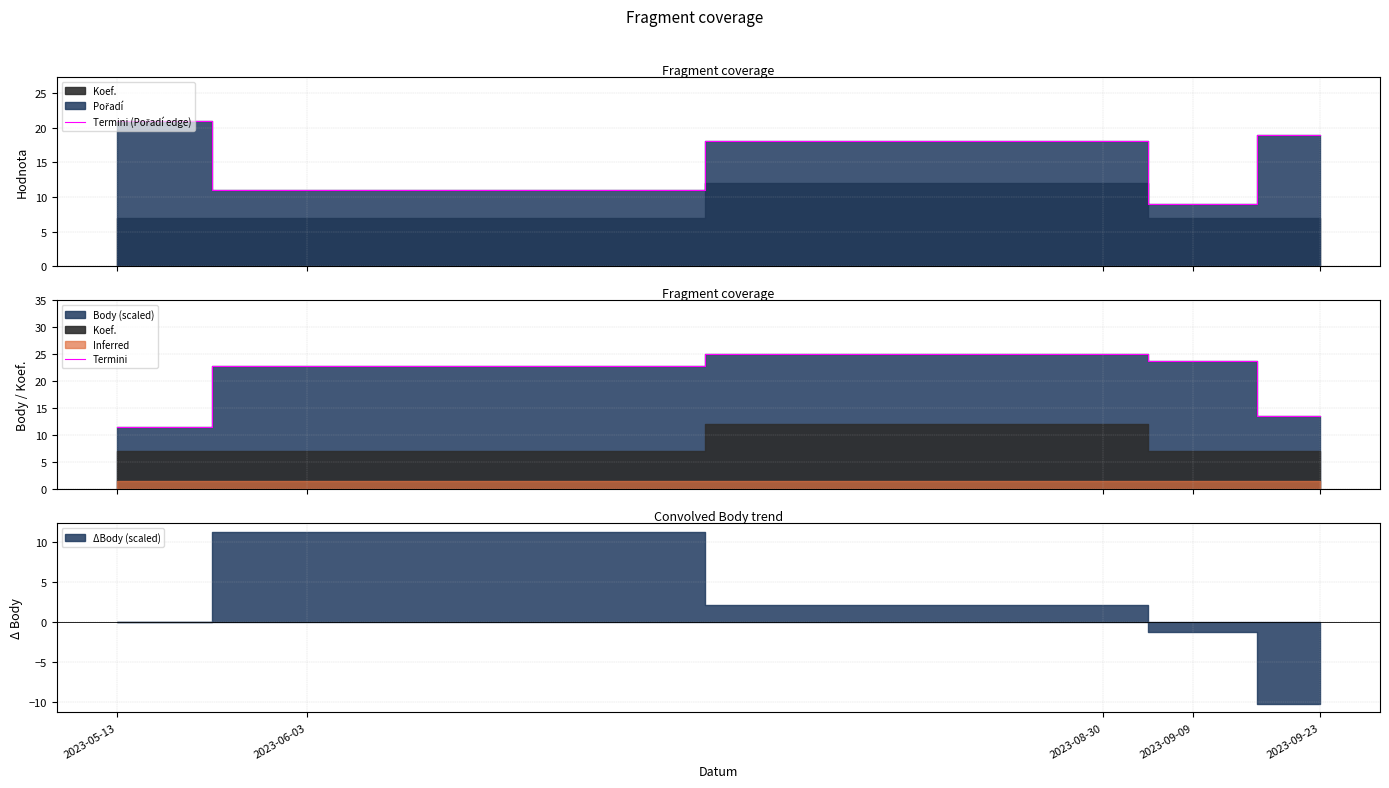

Which series ends up on top after the final intersection of Termini and Termini (Pořadí edge)?

Termini (Pořadí edge)